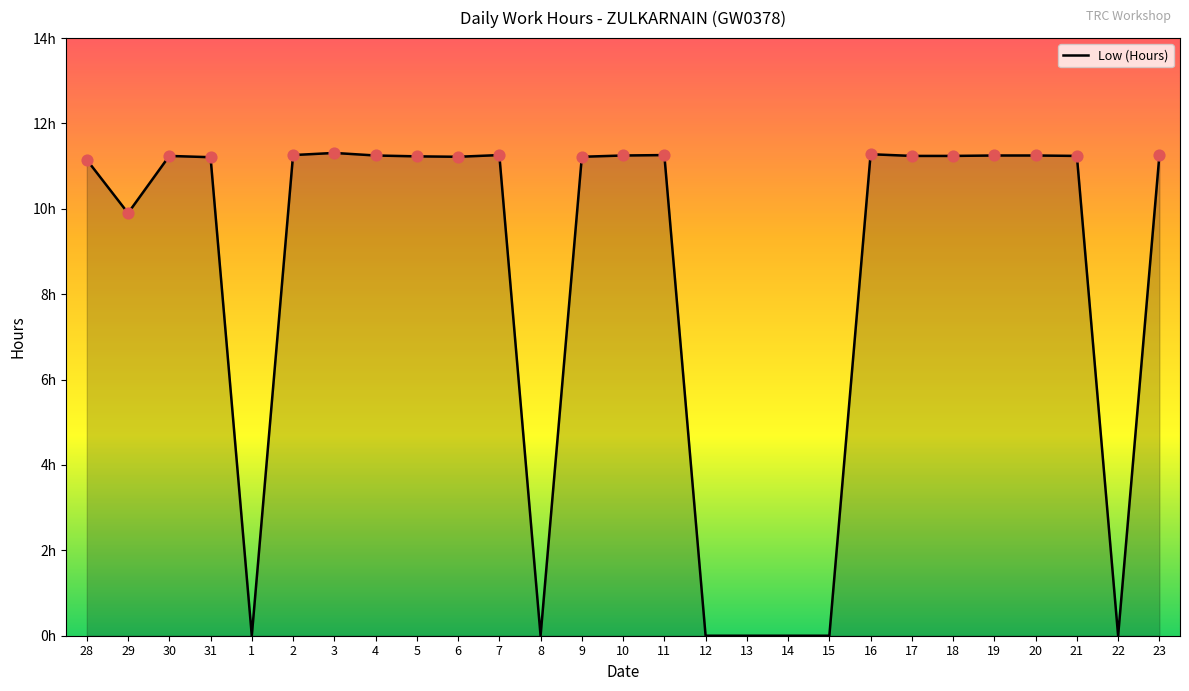

Between 22 and 14, which is larger?

22